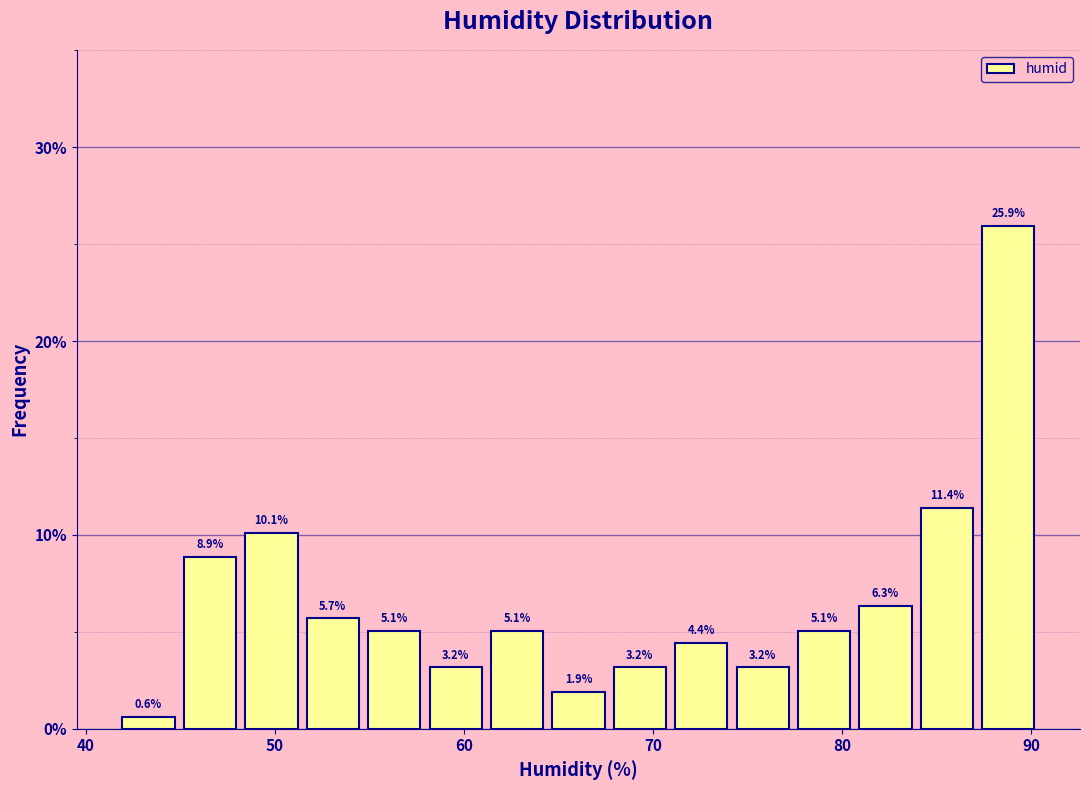

Read against the x-axis, roughly where is the centre of the tallest bar?

89